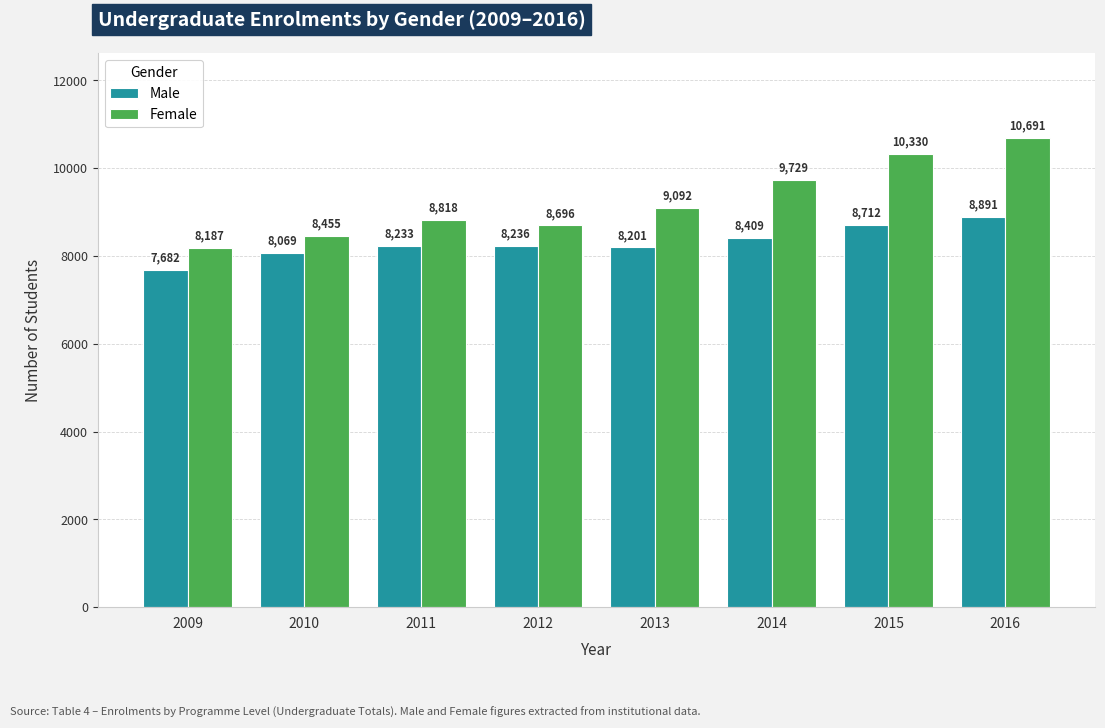

What is the minimum value shown in the chart?

7682